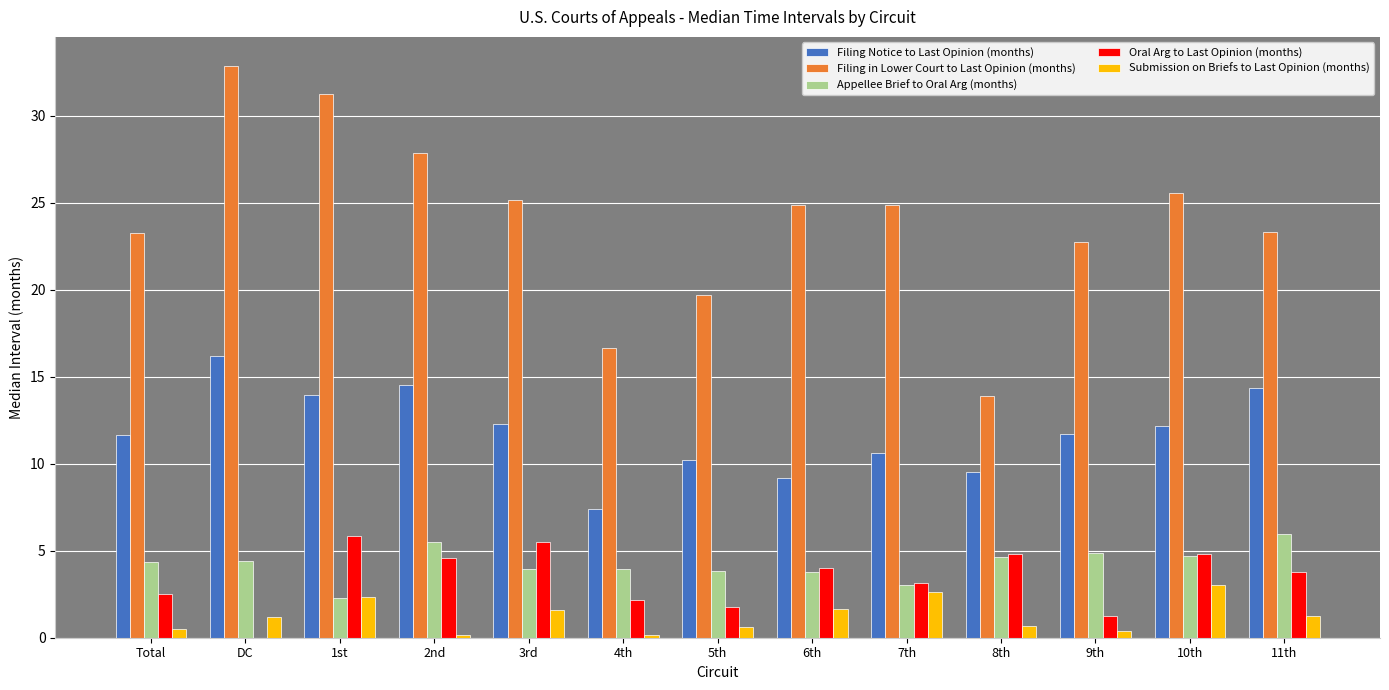

What is the difference between the Filing in Lower Court to Last Opinion (months) values at 4th and DC?

16.2